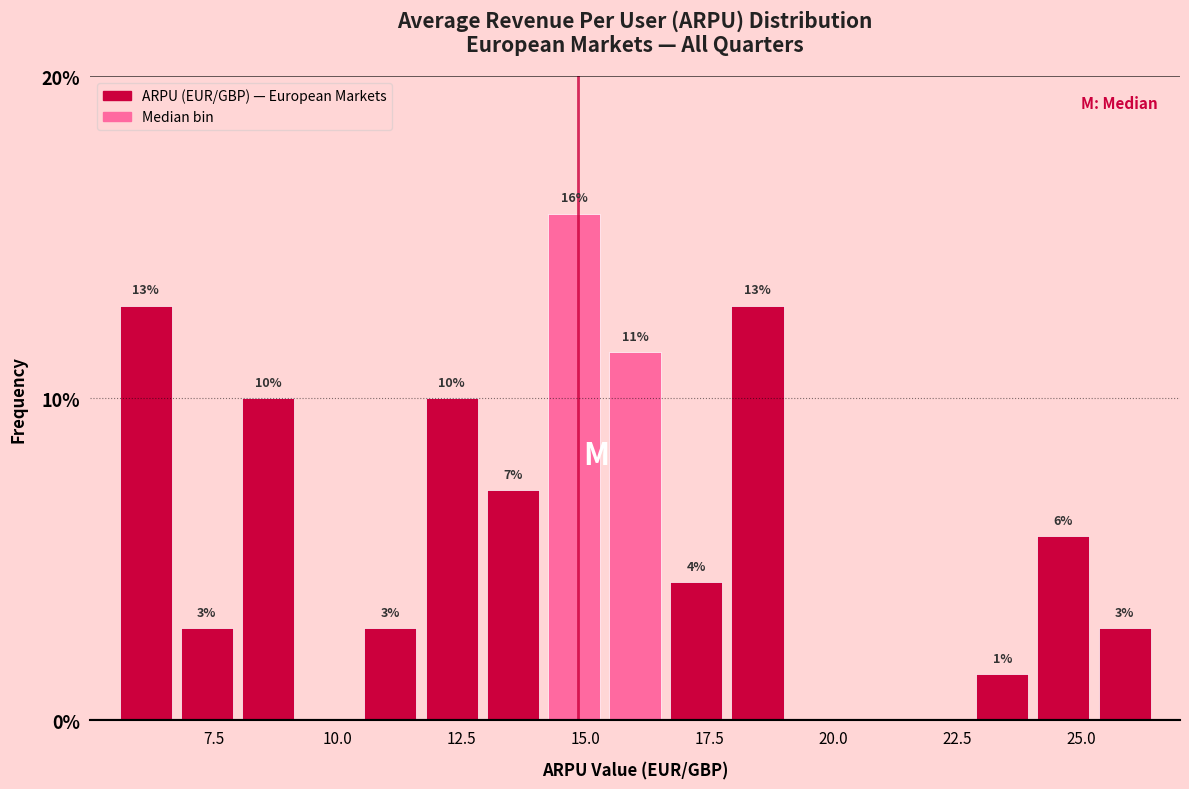

Read against the x-axis, roughly where is the centre of the tallest bar?

15.0